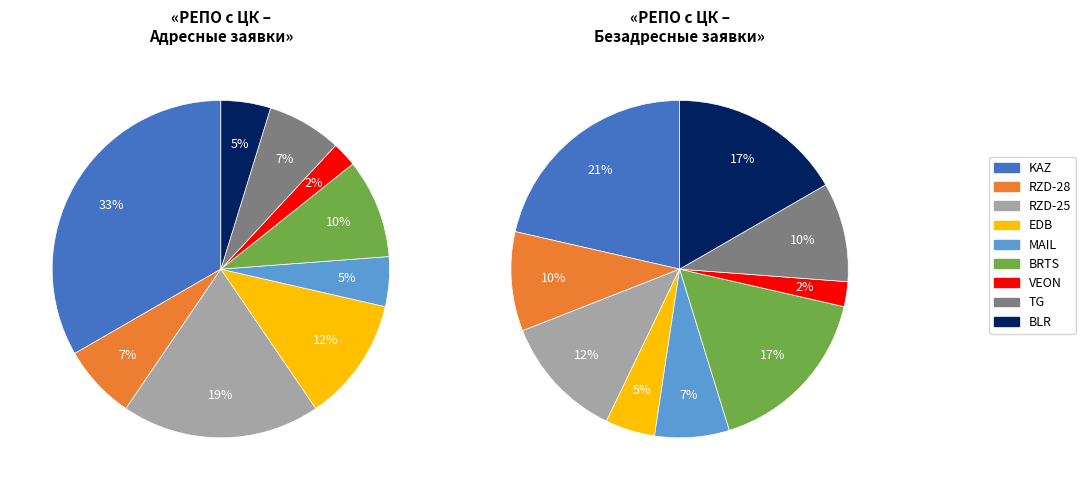

To the nearest percent, what portion does RZD-28 represent?

7%